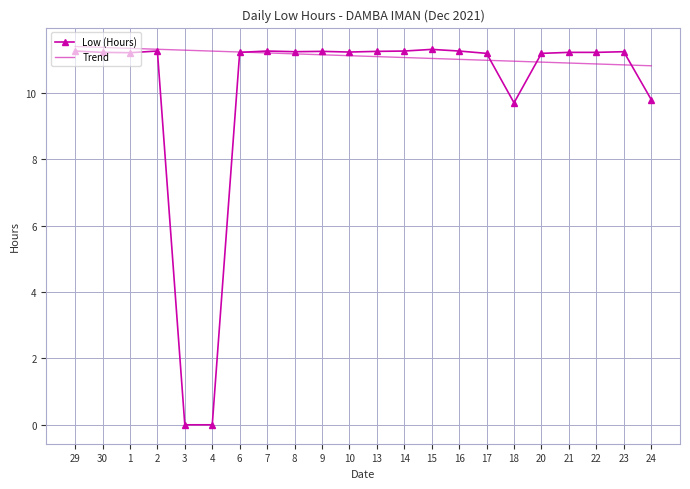

What is the spread (max minus min) of values at 15?

0.3